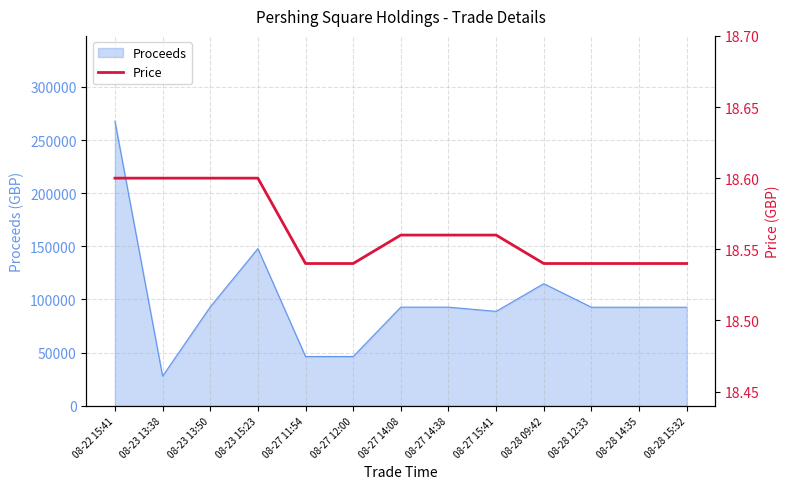

What is the maximum value for Proceeds?

267635.4